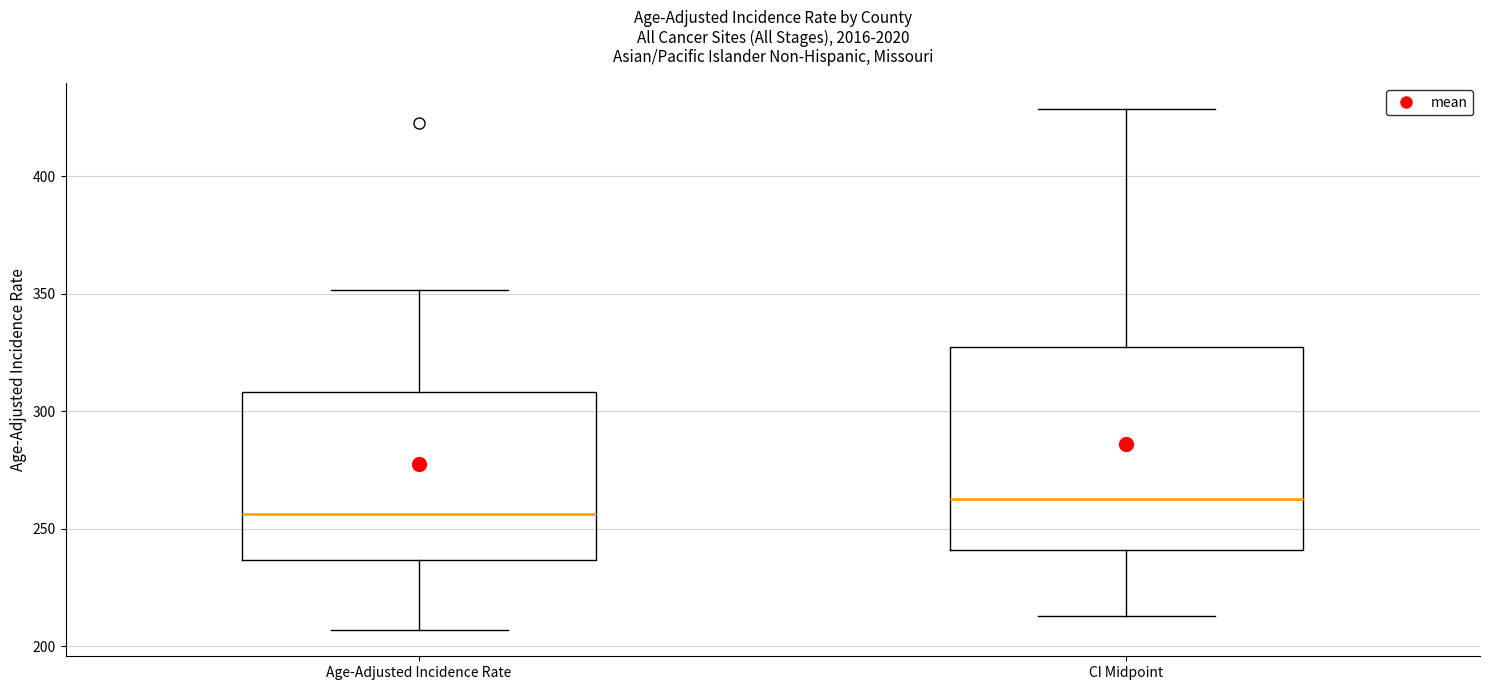

Comparing the boxes themselves (not the whiskers), which one is the tallest?

CI Midpoint